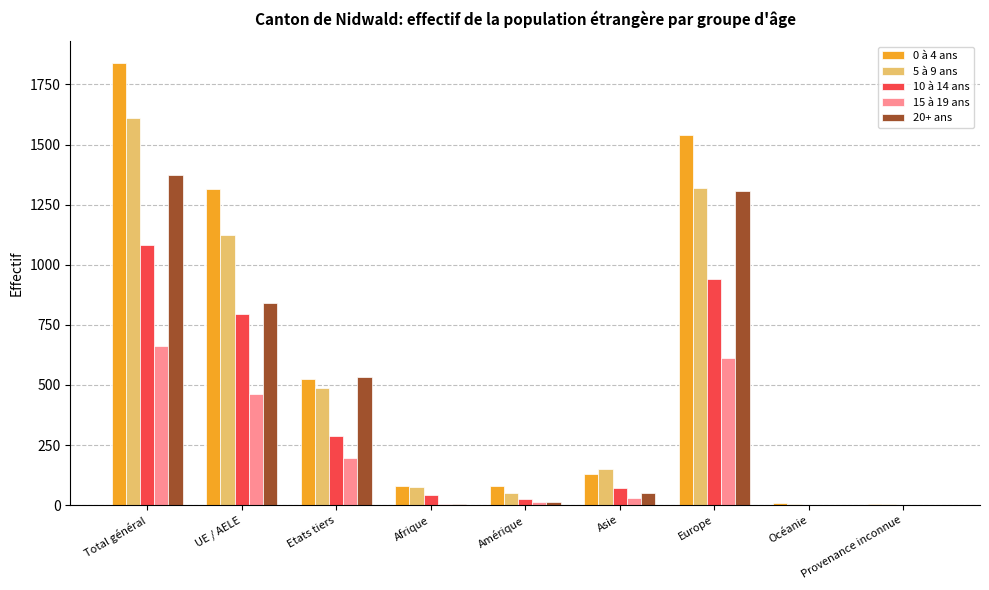

Which series has the largest range (max minus min)?

0 à 4 ans